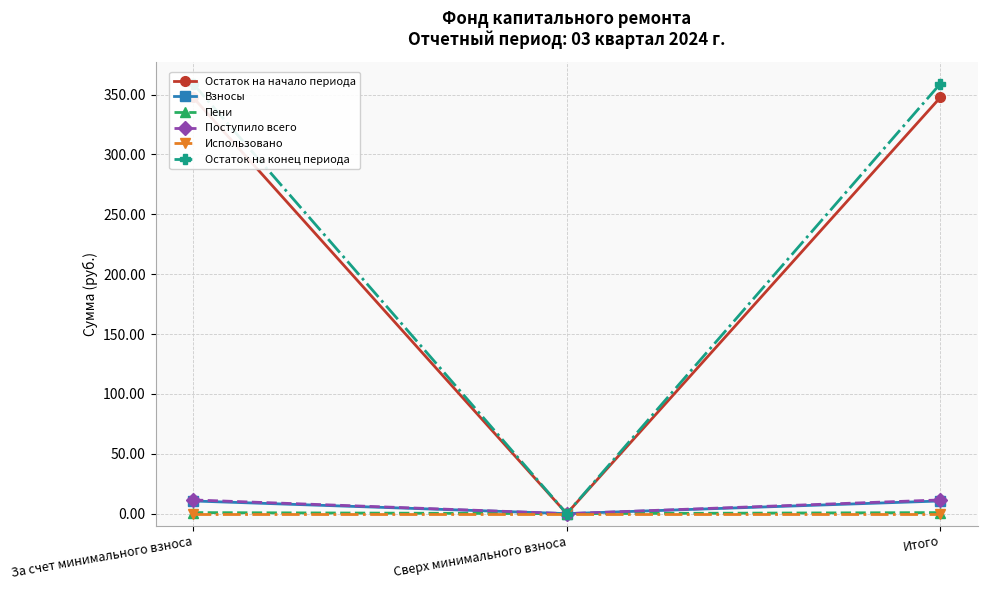

What is the difference between the maximum and minimum values in the Остаток на конец периода series?

359.2